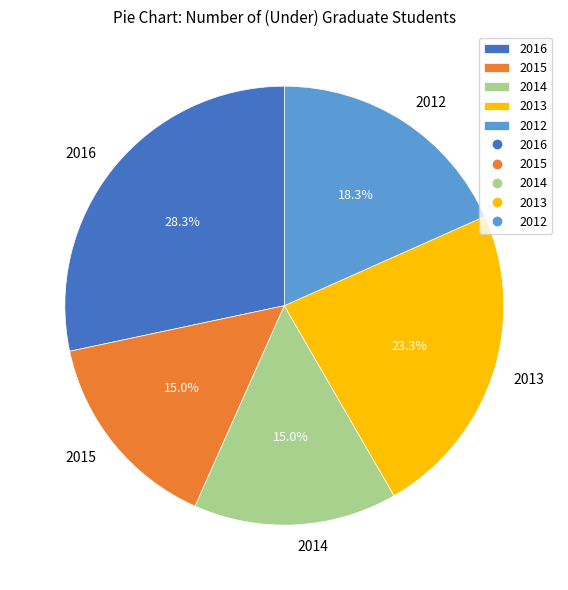

Does any single category account for the majority?

No